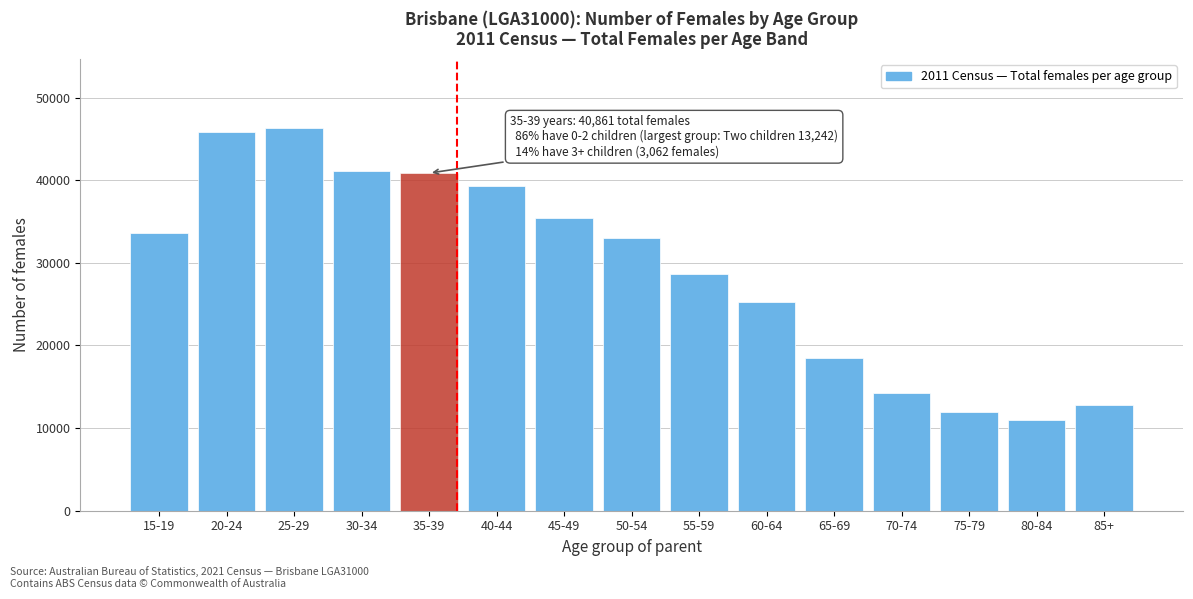

Reading left to right, list all the values displayed in this chart.

15-19=33593	20-24=45817	25-29=46309	30-34=41150	35-39=40861	40-44=39312	45-49=35487	50-54=32976	55-59=28680	60-64=25273	65-69=18513	70-74=14189	75-79=11899	80-84=10939	85+=12775